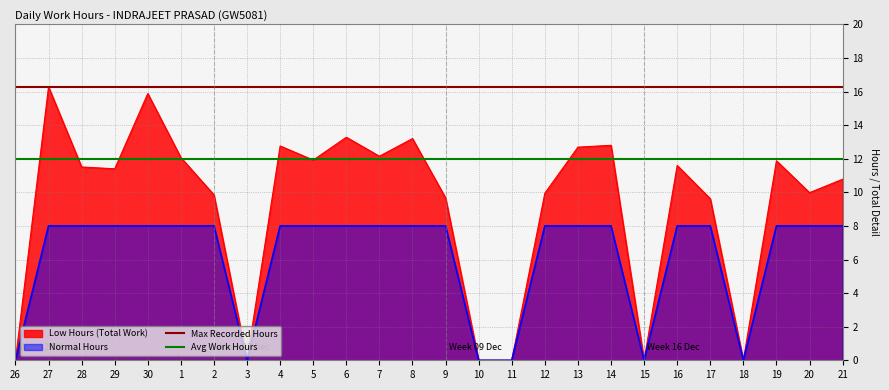

What is the sum of the Avg Work Hours values at 26 and 18?

23.9